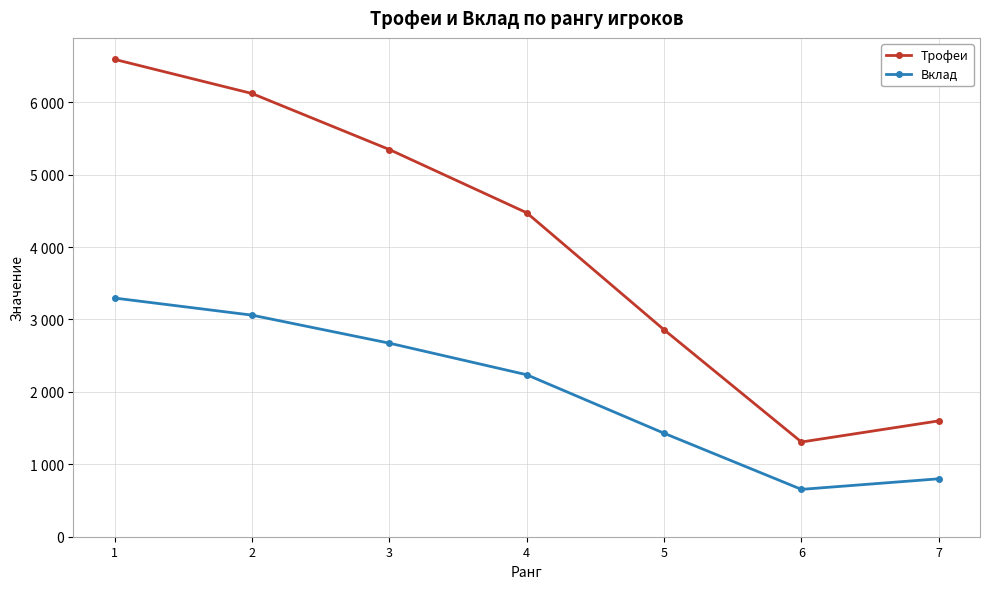

True or false: Вклад and Трофеи intersect in this chart.

False